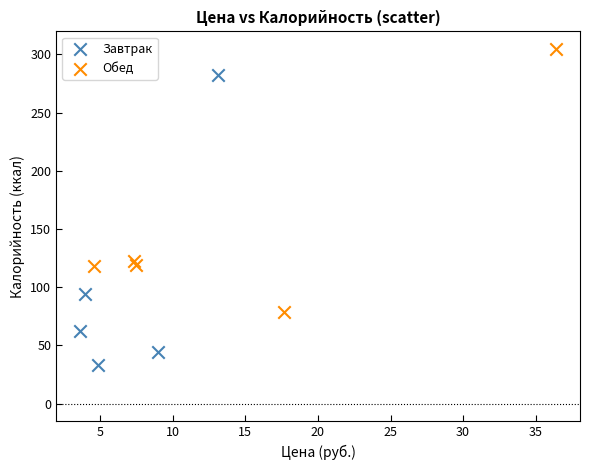

Which series has the widest spread of Y values?

Завтрак